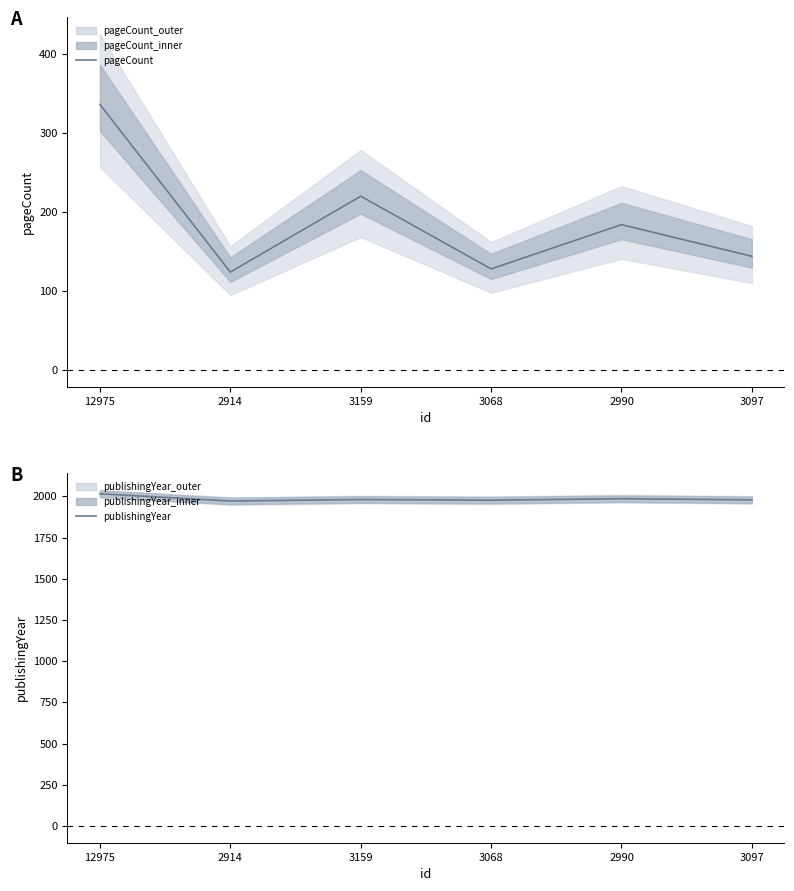

What is the lowest value of the publishingYear series?

1972